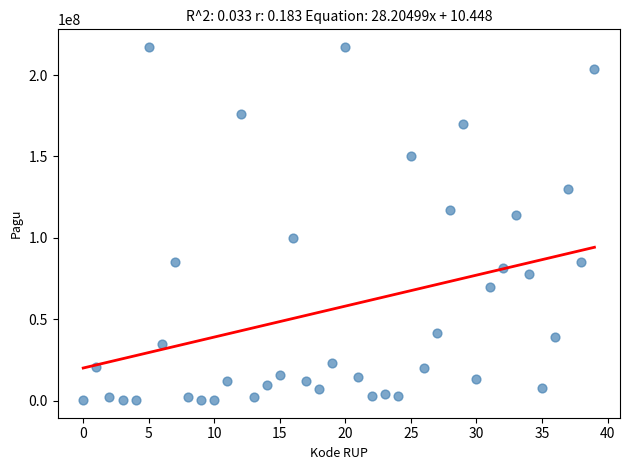

What is the range of Y values (max minus min)?

216860000